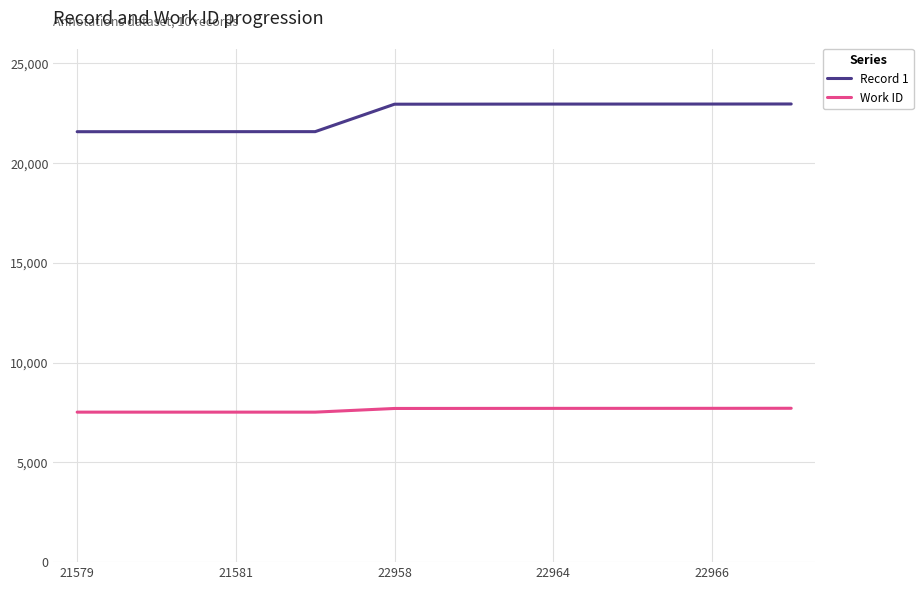

What is the minimum value for Work ID?

7520